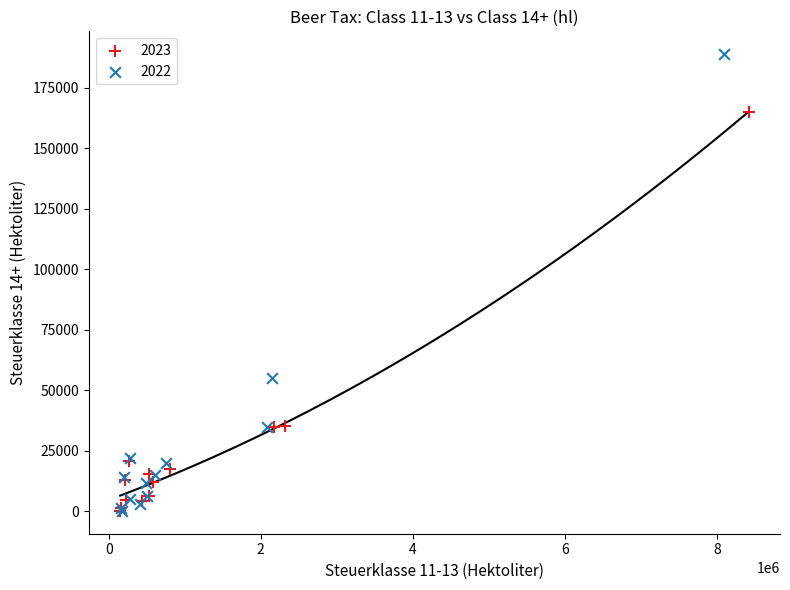

Which series has the largest Y range (max minus min)?

2022